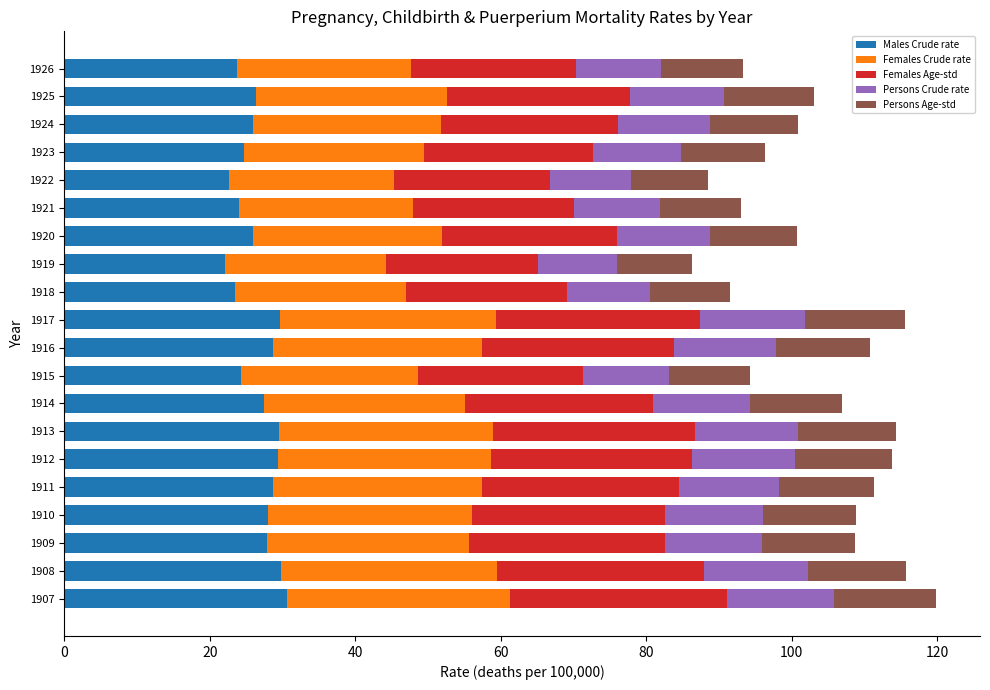

What is the lowest value of the Males Crude rate series?

22.1